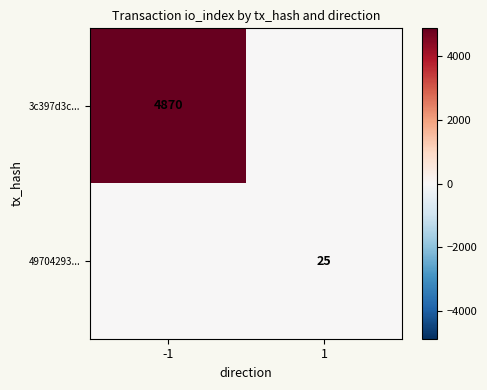

Is it true that 49704293... equals 13 at 1?

False